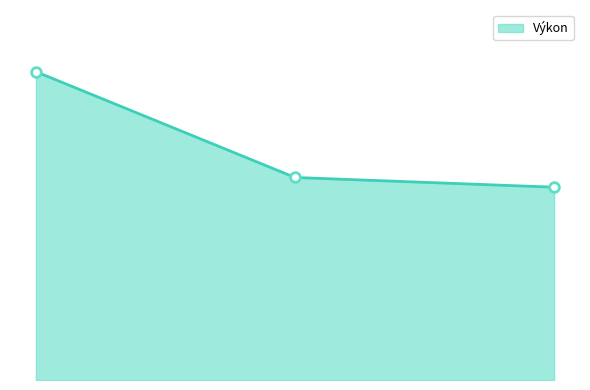

Does the chart have visible grid lines?

No